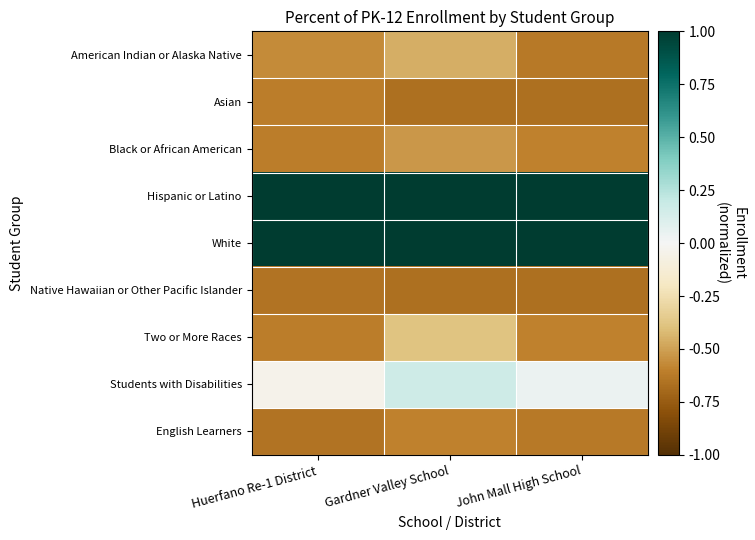

Rank the series by their maximum value, from highest to lowest.

Hispanic or Latino, White, Students with Disabilities, Two or More Races, American Indian or Alaska Native, Black or African American, English Learners, Asian, Native Hawaiian or Other Pacific Islander